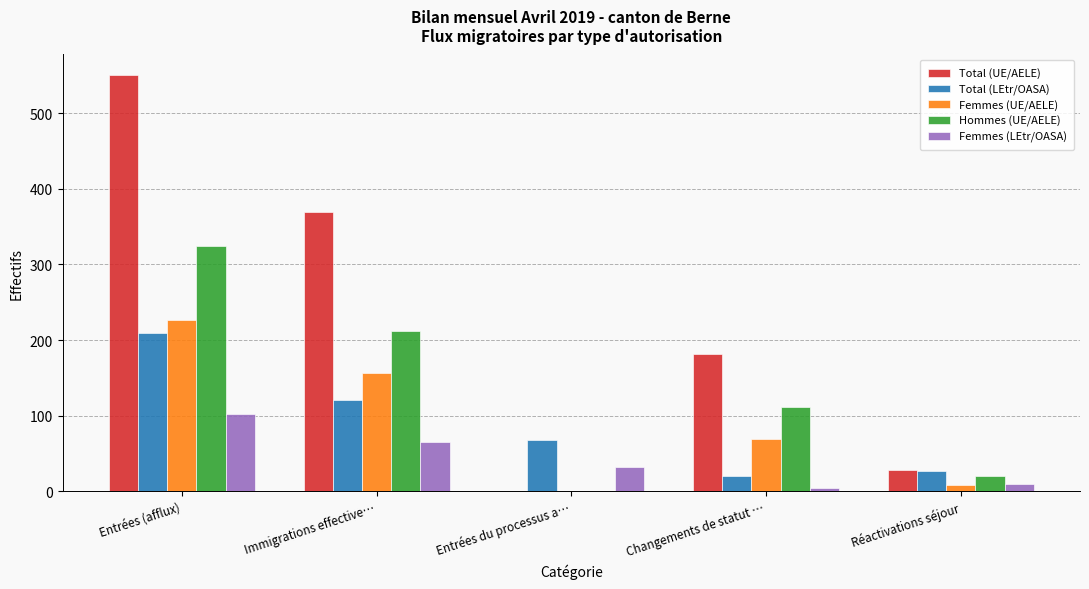

What are all the series names shown in the legend?

Total (UE/AELE), Total (LEtr/OASA), Femmes (UE/AELE), Hommes (UE/AELE), Femmes (LEtr/OASA)